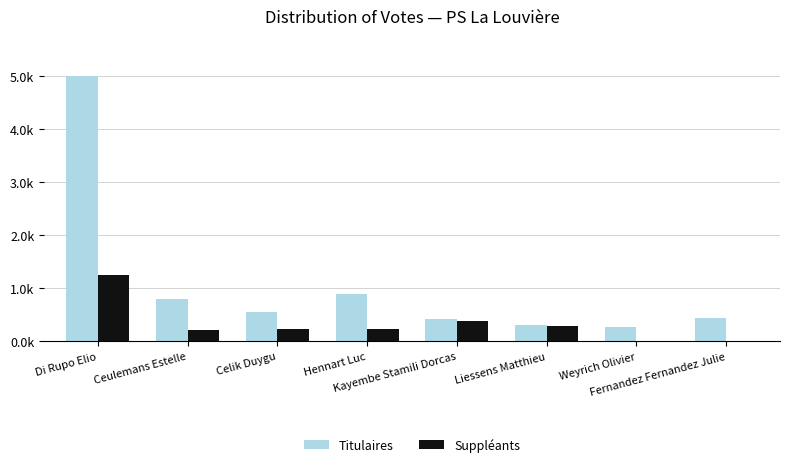

What are all the series names shown in the legend?

Titulaires, Suppléants